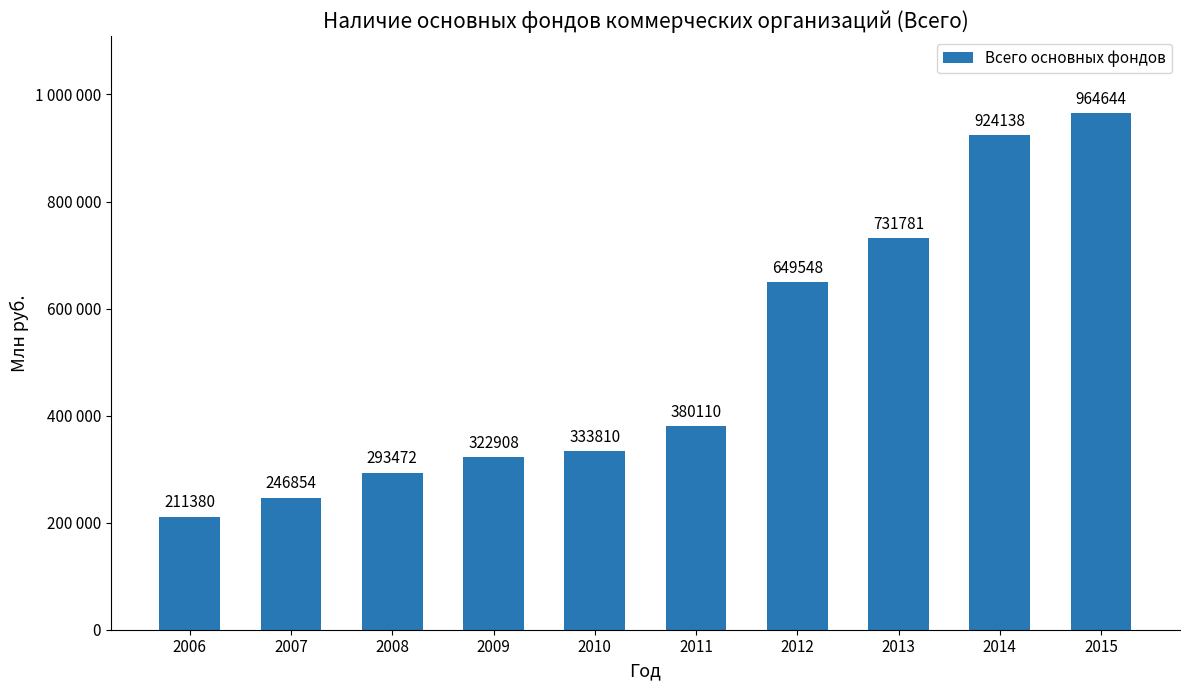

What is the value of the 3rd bar from the left?

293472